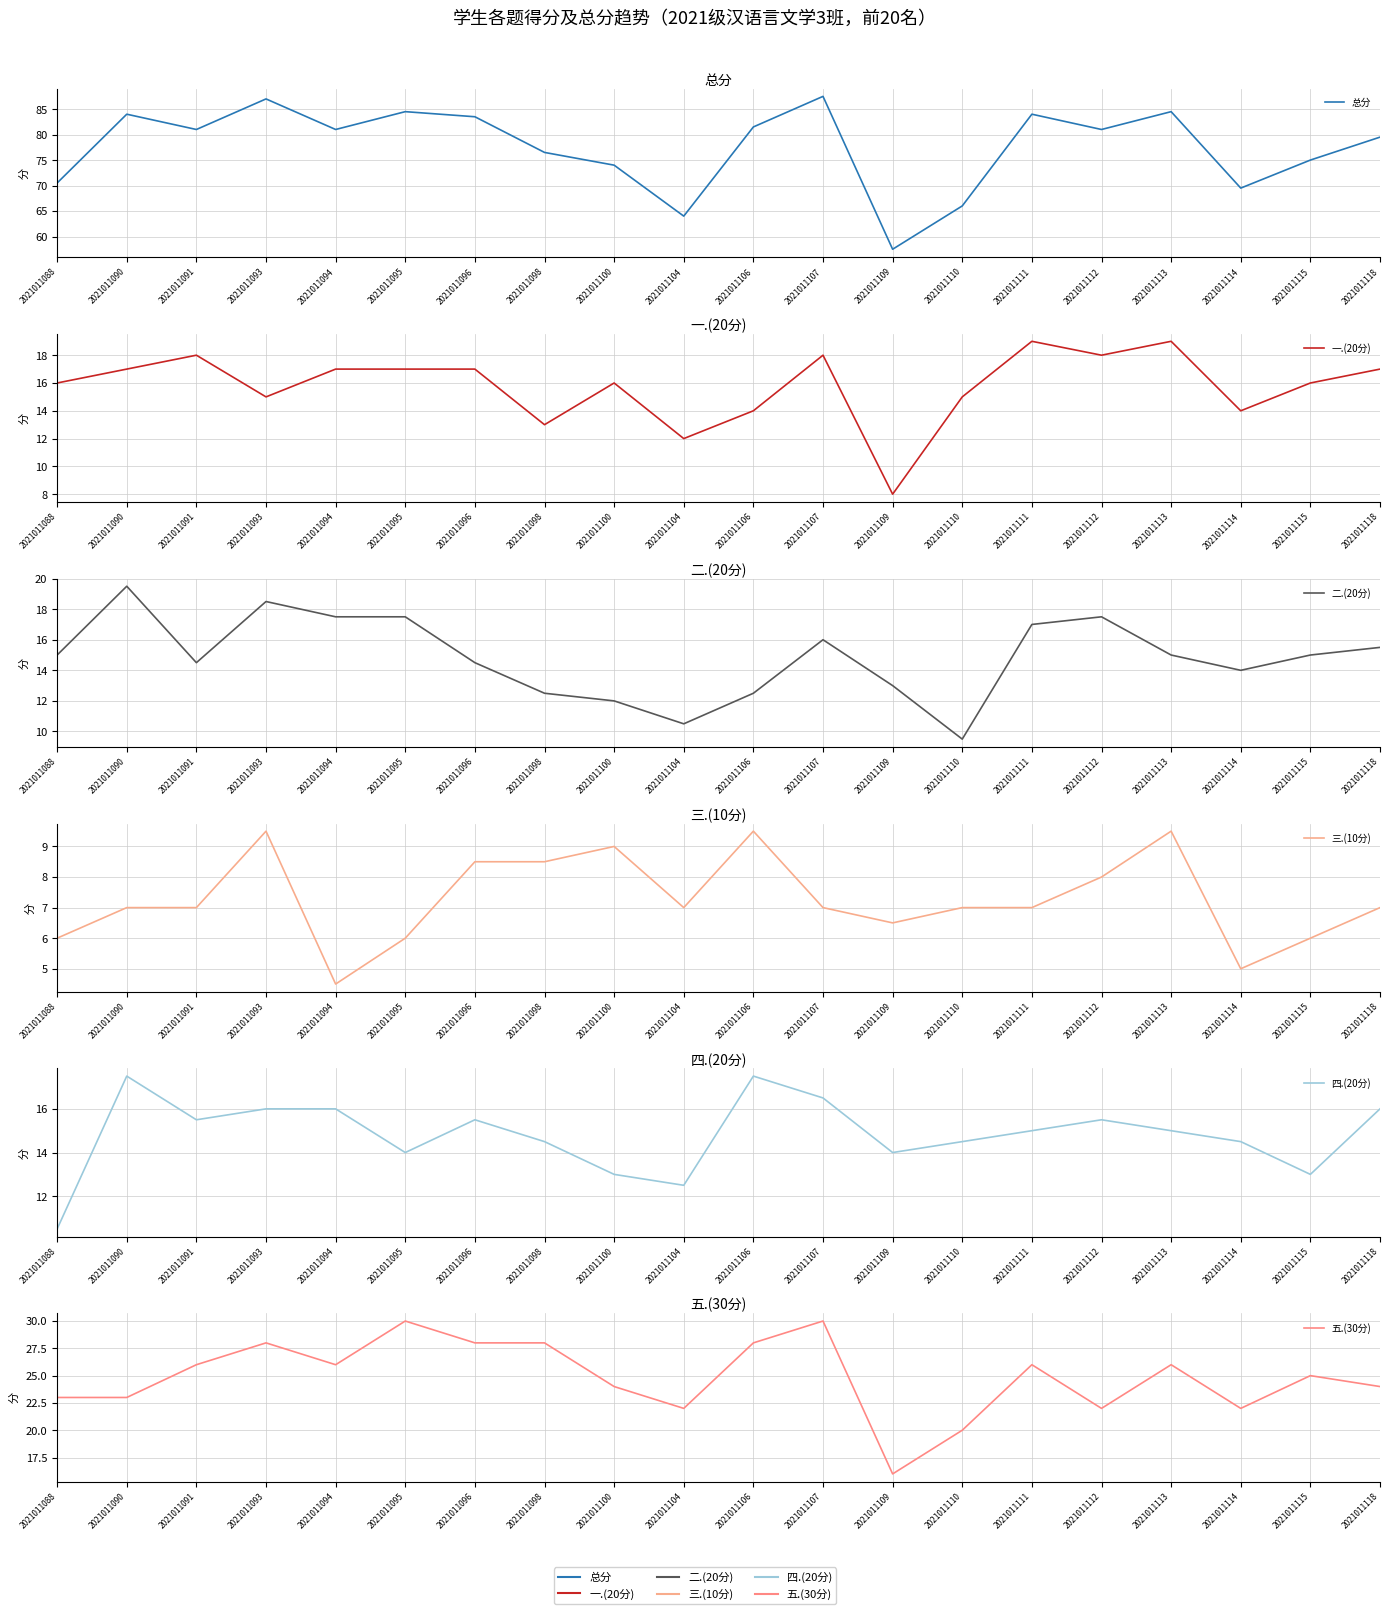

Reading left to right, list all the values displayed in this chart.

总分: 2021011088=70.5	2021011090=84.0	2021011091=81.0	2021011093=87.0	2021011094=81.0	2021011095=84.5	2021011096=83.5	2021011098=76.5	2021011100=74.0	2021011104=64.0	2021011106=81.5	2021011107=87.5	2021011109=57.5	2021011110=66.0	2021011111=84.0	2021011112=81.0	2021011113=84.5	2021011114=69.5	2021011115=75.0	2021011118=79.5
一.(20分): 2021011088=16.0	2021011090=17.0	2021011091=18.0	2021011093=15.0	2021011094=17.0	2021011095=17.0	2021011096=17.0	2021011098=13.0	2021011100=16.0	2021011104=12.0	2021011106=14.0	2021011107=18.0	2021011109=8.0	2021011110=15.0	2021011111=19.0	2021011112=18.0	2021011113=19.0	2021011114=14.0	2021011115=16.0	2021011118=17.0
二.(20分): 2021011088=15.0	2021011090=19.5	2021011091=14.5	2021011093=18.5	2021011094=17.5	2021011095=17.5	2021011096=14.5	2021011098=12.5	2021011100=12.0	2021011104=10.5	2021011106=12.5	2021011107=16.0	2021011109=13.0	2021011110=9.5	2021011111=17.0	2021011112=17.5	2021011113=15.0	2021011114=14.0	2021011115=15.0	2021011118=15.5
三.(10分): 2021011088=6.0	2021011090=7.0	2021011091=7.0	2021011093=9.5	2021011094=4.5	2021011095=6.0	2021011096=8.5	2021011098=8.5	2021011100=9.0	2021011104=7.0	2021011106=9.5	2021011107=7.0	2021011109=6.5	2021011110=7.0	2021011111=7.0	2021011112=8.0	2021011113=9.5	2021011114=5.0	2021011115=6.0	2021011118=7.0
四.(20分): 2021011088=10.5	2021011090=17.5	2021011091=15.5	2021011093=16.0	2021011094=16.0	2021011095=14.0	2021011096=15.5	2021011098=14.5	2021011100=13.0	2021011104=12.5	2021011106=17.5	2021011107=16.5	2021011109=14.0	2021011110=14.5	2021011111=15.0	2021011112=15.5	2021011113=15.0	2021011114=14.5	2021011115=13.0	2021011118=16.0
五.(30分): 2021011088=23.0	2021011090=23.0	2021011091=26.0	2021011093=28.0	2021011094=26.0	2021011095=30.0	2021011096=28.0	2021011098=28.0	2021011100=24.0	2021011104=22.0	2021011106=28.0	2021011107=30.0	2021011109=16.0	2021011110=20.0	2021011111=26.0	2021011112=22.0	2021011113=26.0	2021011114=22.0	2021011115=25.0	2021011118=24.0